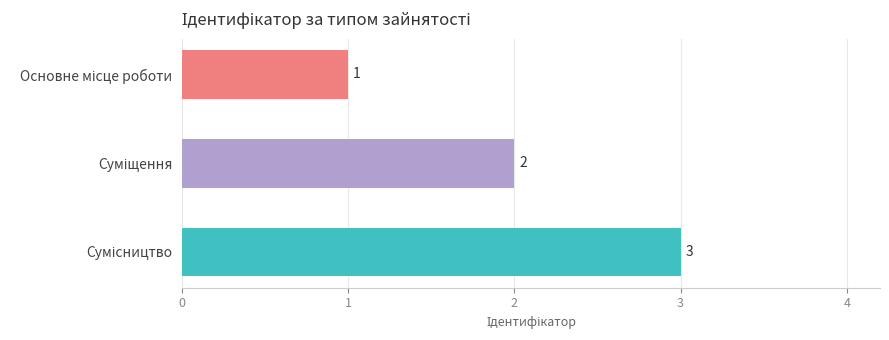

What is the sum of all values?

6